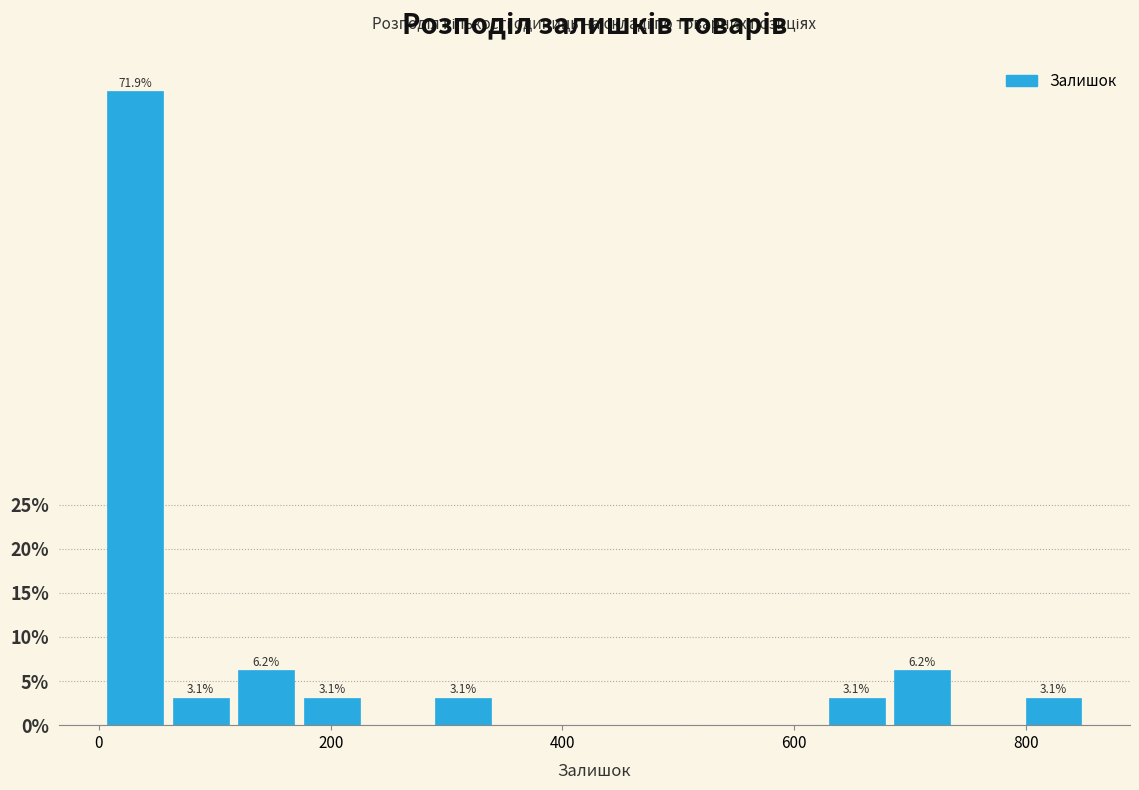

Around what value on the x-axis is the tallest bar? Give the approximate position of its centre, as read against the axis.

40